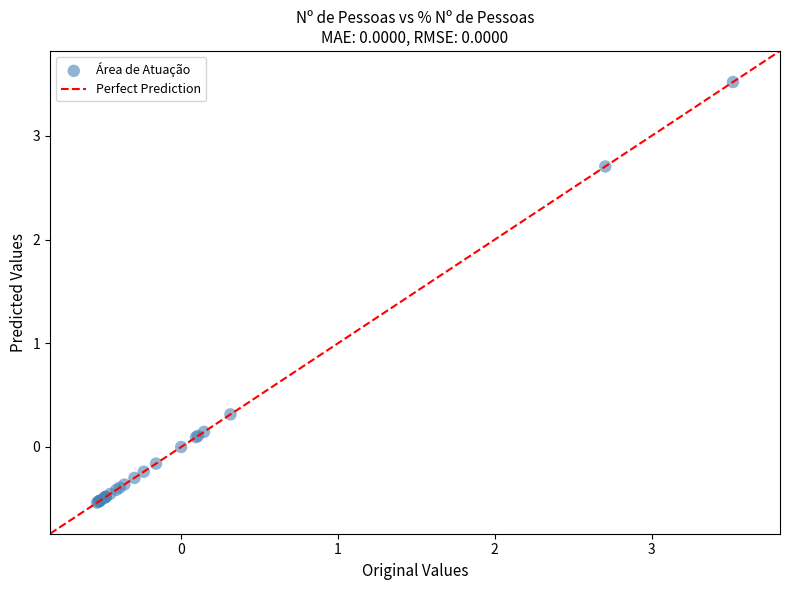

What Y value in the scatter plot is closest to 1?

0.3